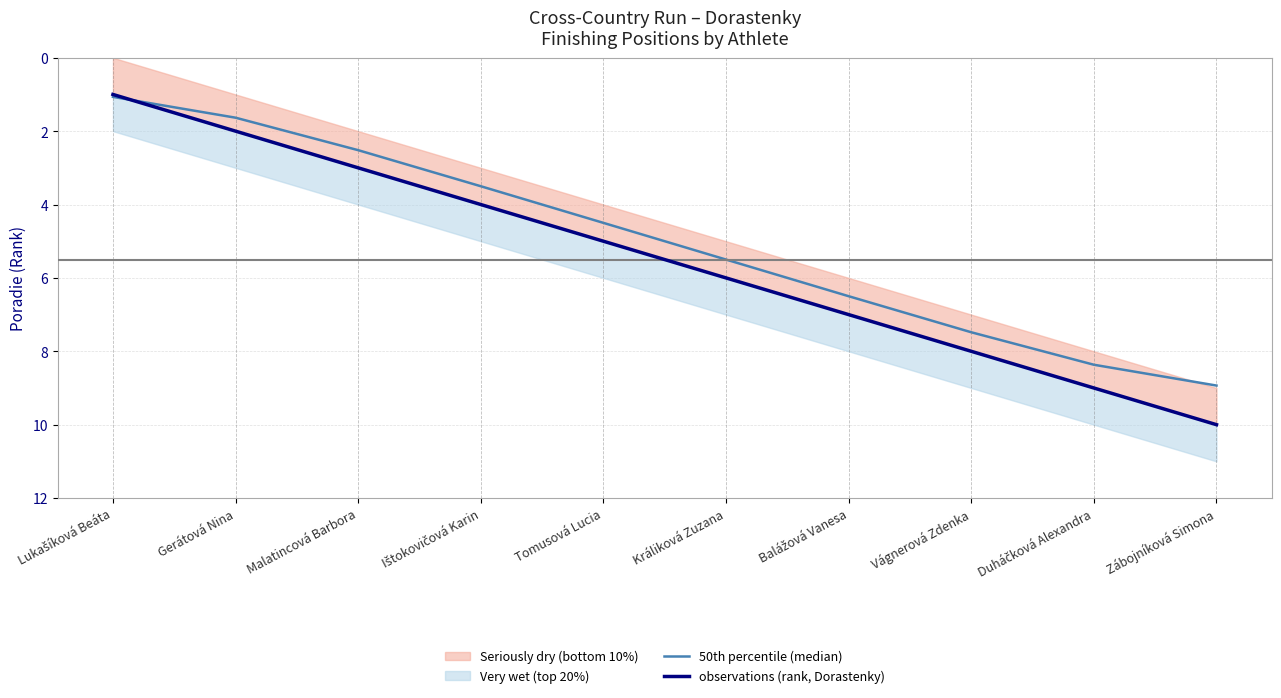

The observations (rank, Dorastenky) series shows 6.4 at Ištokovičová Karin. True or false?

False